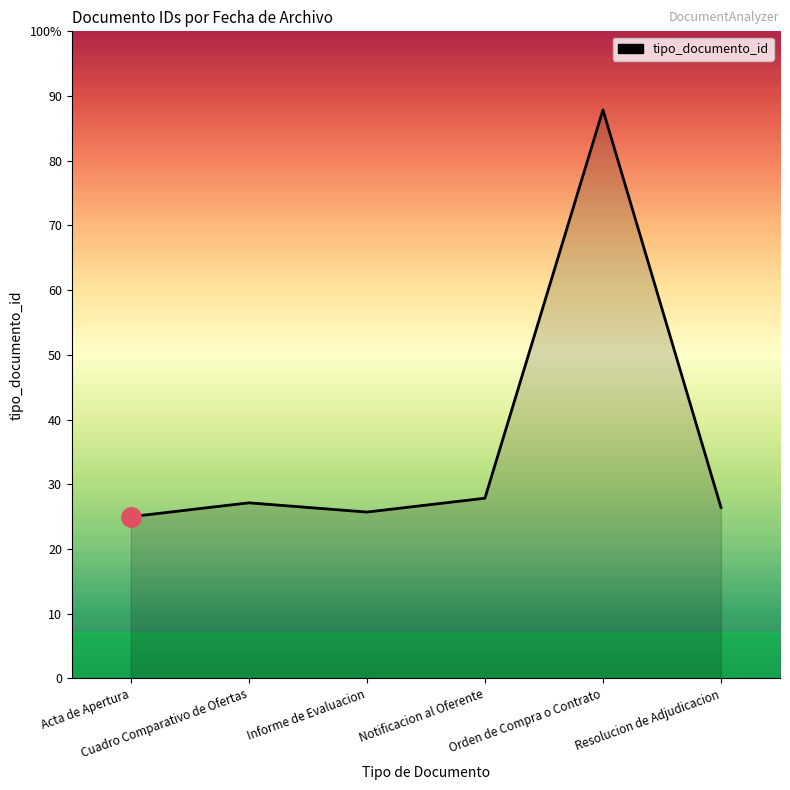

At which category does the data reach its first local valley?

Informe de Evaluacion